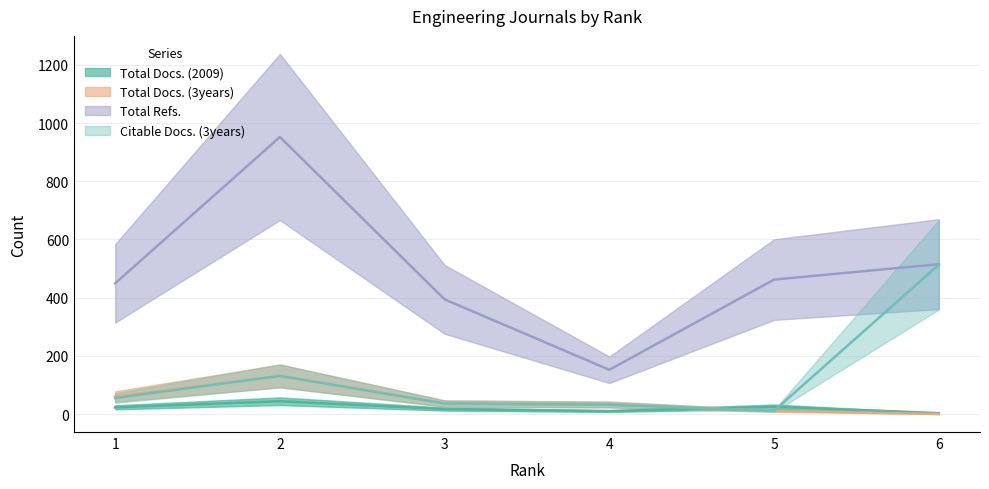

True or false: Total Docs. (3years) has a value of 52 at 6.

False